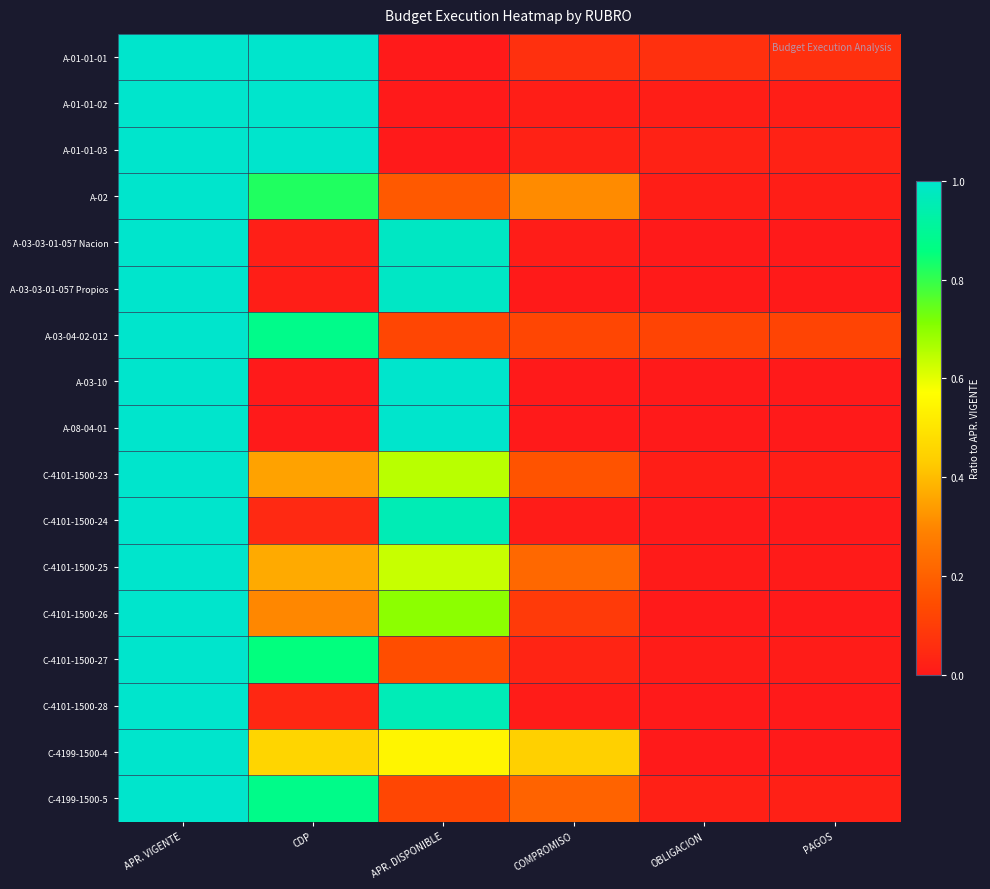

Between COMPROMISO and OBLIGACION, which is larger?

COMPROMISO